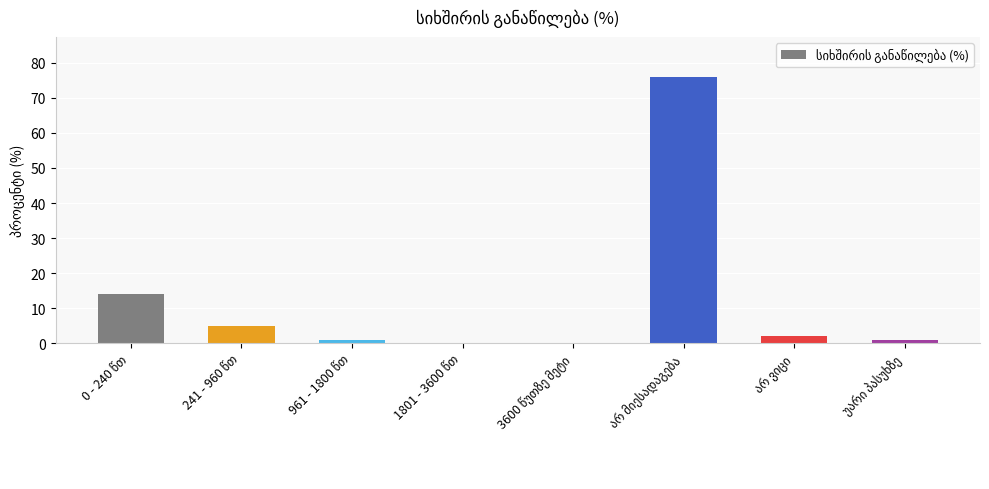

What is the sum of all values?

99